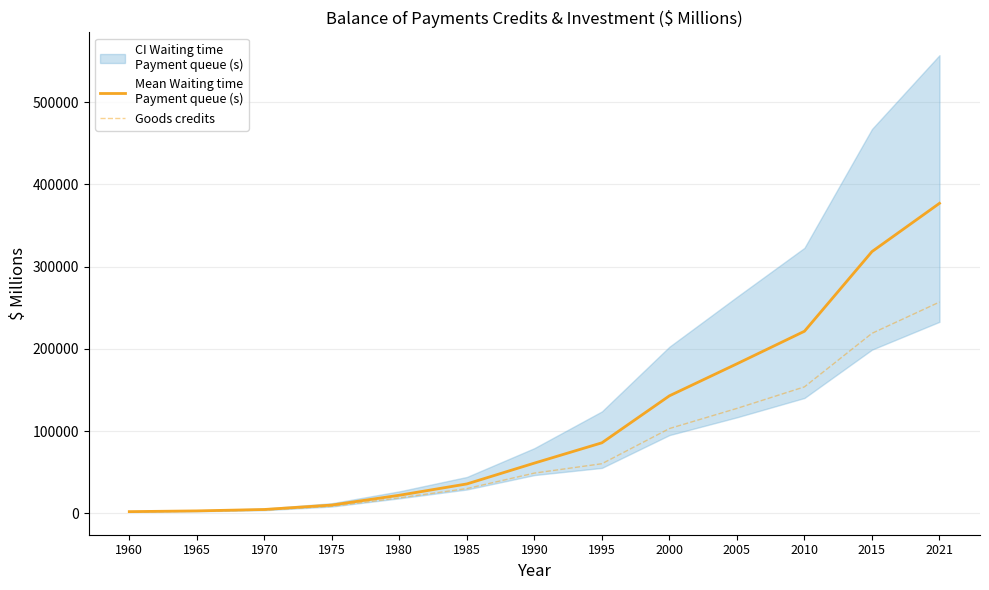

Reading left to right, transcribe all the data shown in this chart.

Mean Waiting time
Payment queue (s): 2155	3061	4781	10160	22093	35848	61170	85868	143001	181946	221521	318380	377100
Goods credits: 1906	2616	4014	8656	18946	30200	49027	60424	103205	127700	153893	219000	257000